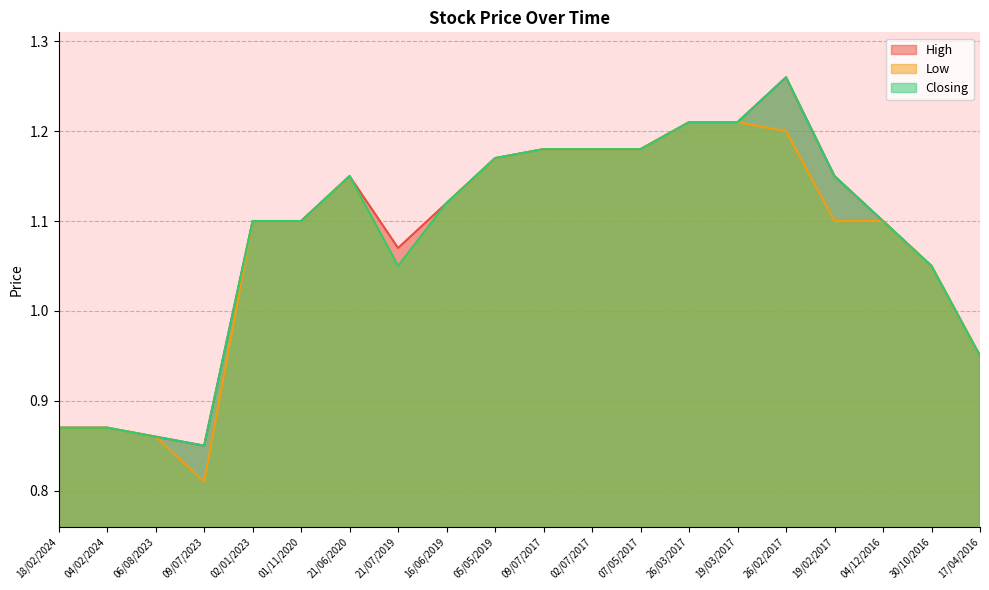

True or false: Low and Closing intersect in this chart.

False